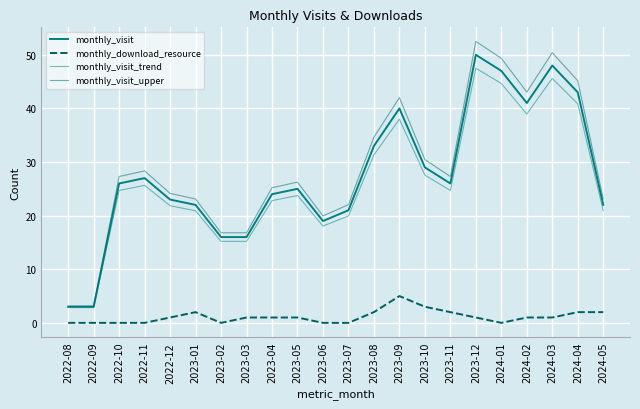

What is the spread (max minus min) of values at 2024-01?

49.4